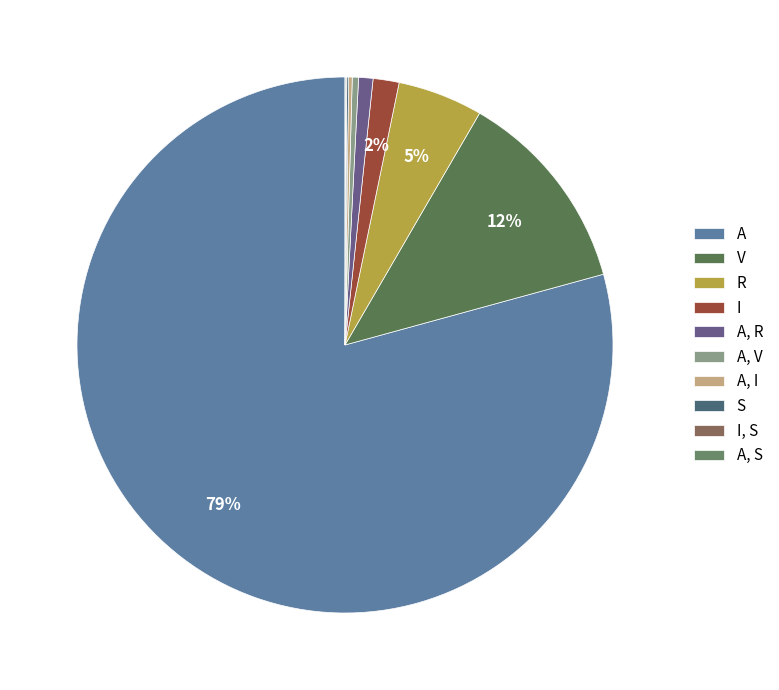

True or false: S accounts for 0% of the total.

True